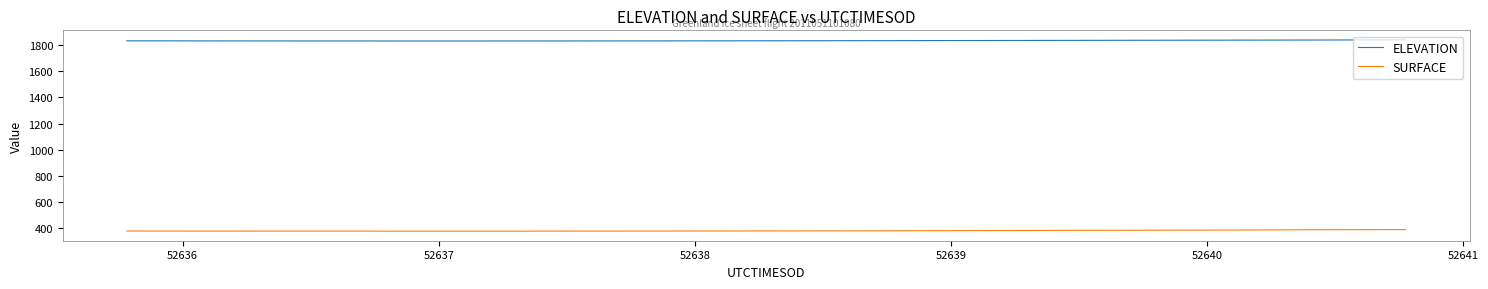

What is the minimum value for SURFACE?

379.1